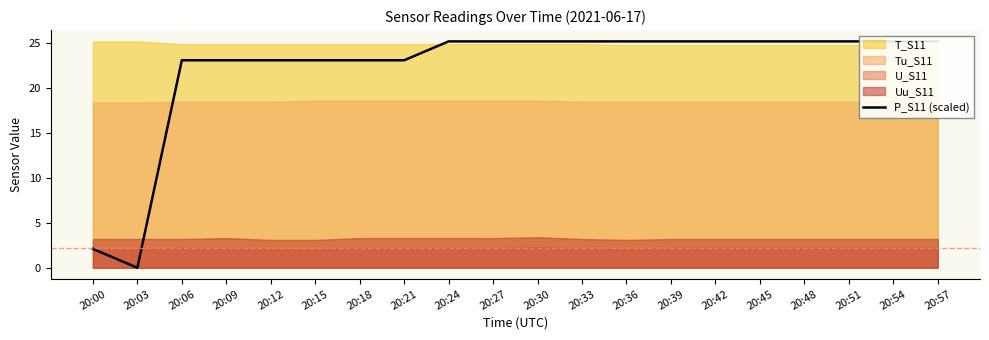

The value at 20:45 is 8.5. True or false?

False